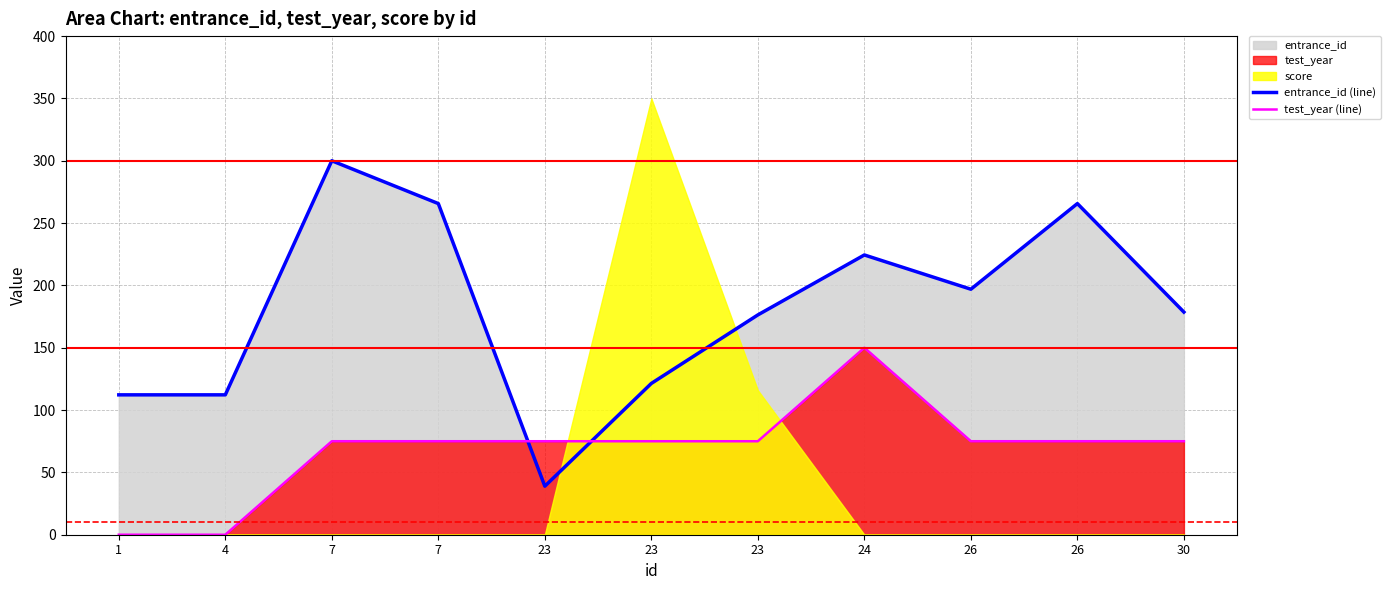

After their last crossing, which series has the higher values: test_year (line) or entrance_id (line)?

entrance_id (line)